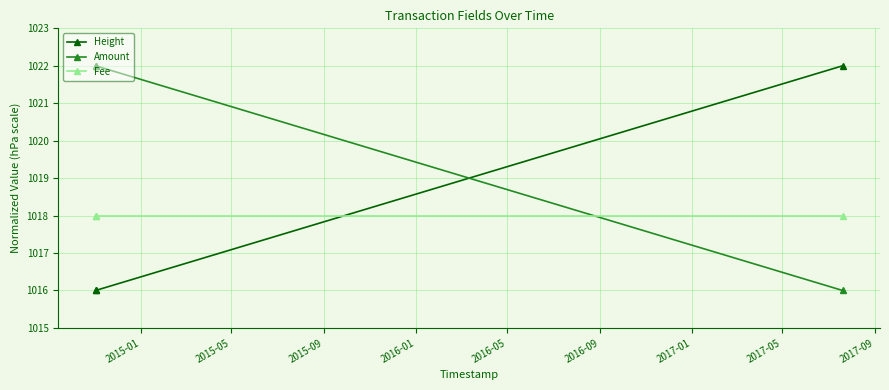

What is the average value of the Fee series?

1018.0